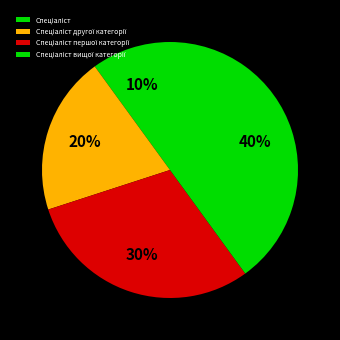

Which slice is the smallest?

Спеціаліст